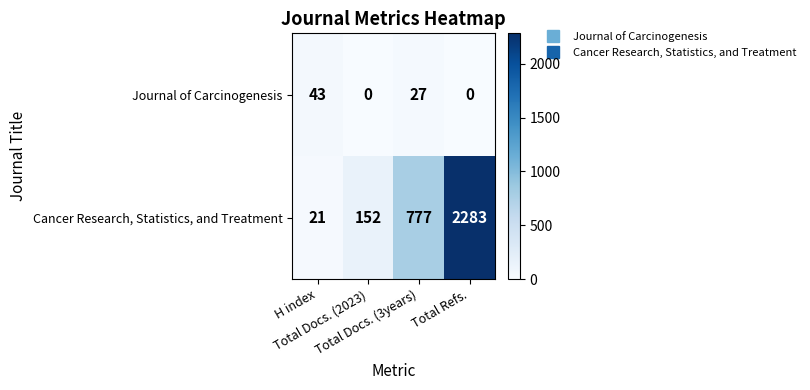

Which series has the largest total across all categories?

Cancer Research, Statistics, and Treatment